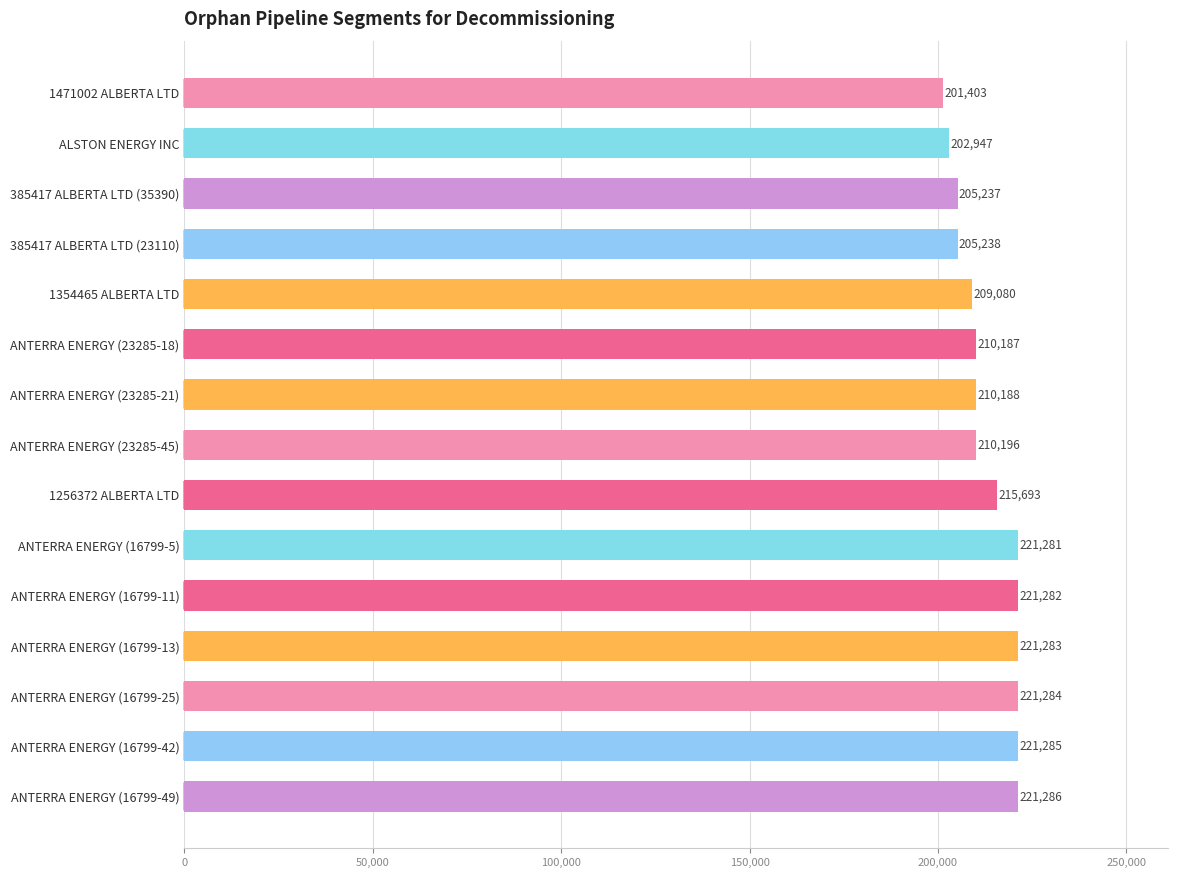

Reading bottom to top, list all the values displayed in this chart.

221286	221285	221284	221283	221282	221281	215693	210196	210188	210187	209080	205238	205237	202947	201403